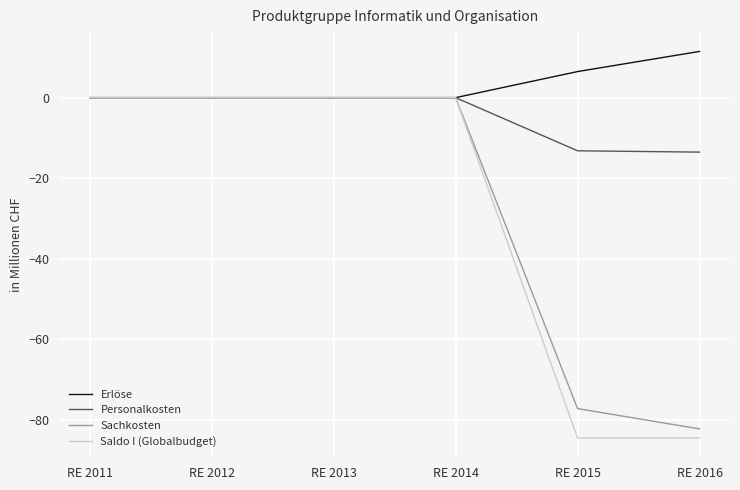

How many lines are shown in the chart?

4